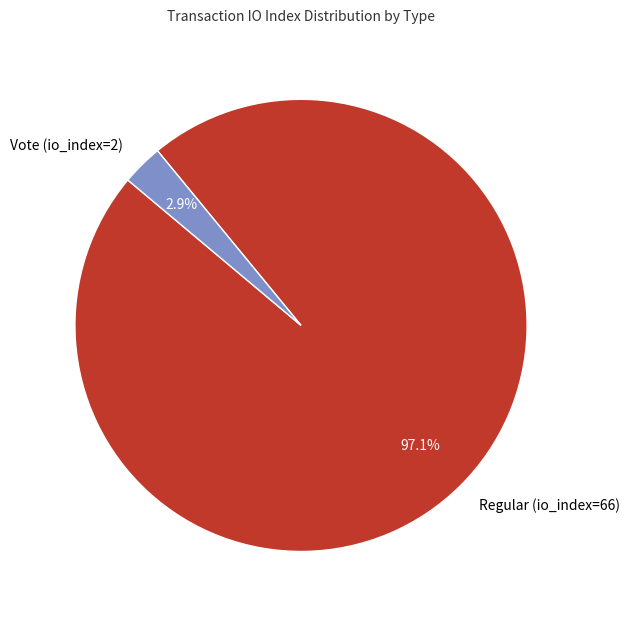

Between Regular (io_index=66) and Vote (io_index=2), which is larger?

Regular (io_index=66)